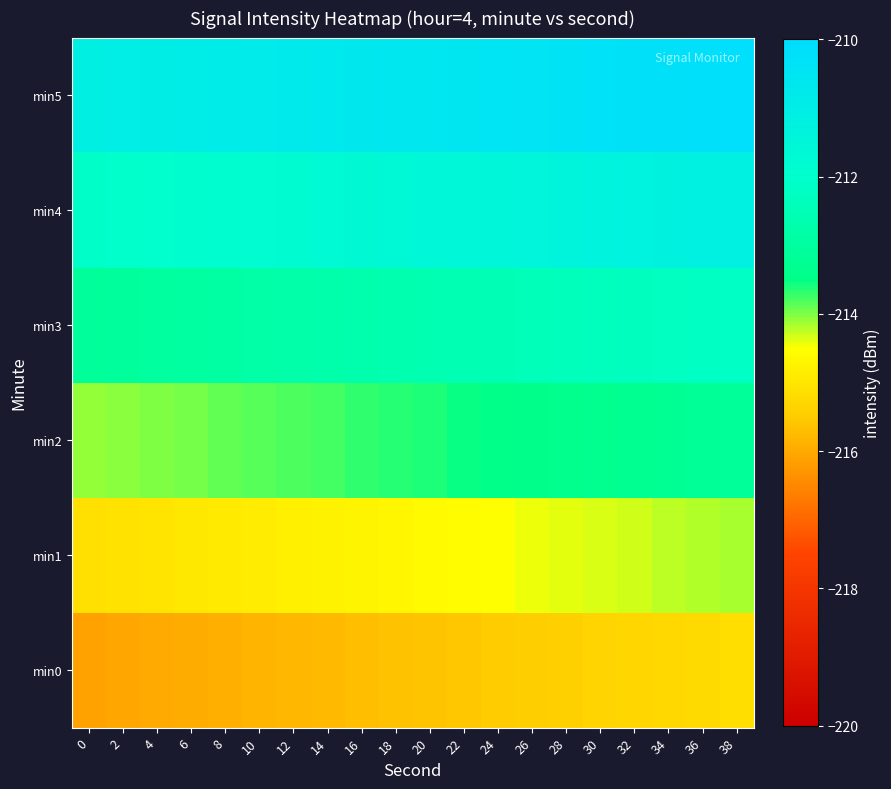

Reading right to left, what are all the values shown in this chart?

min0: 38=-215.2	36=-215.2	34=-215.3	32=-215.3	30=-215.4	28=-215.4	26=-215.5	24=-215.5	22=-215.6	20=-215.6	18=-215.7	16=-215.7	14=-215.8	12=-215.8	10=-215.9	8=-215.9	6=-216.0	4=-216.0	2=-216.1	0=-216.1
min1: 38=-214.2	36=-214.2	34=-214.3	32=-214.3	30=-214.4	28=-214.4	26=-214.5	24=-214.5	22=-214.6	20=-214.6	18=-214.7	16=-214.7	14=-214.8	12=-214.8	10=-214.9	8=-214.9	6=-215.0	4=-215.0	2=-215.1	0=-215.1
min2: 38=-213.2	36=-213.2	34=-213.3	32=-213.3	30=-213.4	28=-213.4	26=-213.5	24=-213.5	22=-213.6	20=-213.6	18=-213.7	16=-213.7	14=-213.8	12=-213.8	10=-213.9	8=-213.9	6=-214.0	4=-214.0	2=-214.1	0=-214.1
min3: 38=-212.2	36=-212.2	34=-212.3	32=-212.3	30=-212.4	28=-212.4	26=-212.5	24=-212.5	22=-212.6	20=-212.6	18=-212.7	16=-212.7	14=-212.8	12=-212.8	10=-212.9	8=-212.9	6=-213.0	4=-213.0	2=-213.1	0=-213.1
min4: 38=-211.2	36=-211.2	34=-211.3	32=-211.3	30=-211.4	28=-211.4	26=-211.5	24=-211.5	22=-211.6	20=-211.6	18=-211.7	16=-211.7	14=-211.8	12=-211.8	10=-211.9	8=-211.9	6=-212.0	4=-212.0	2=-212.1	0=-212.1
min5: 38=-210.2	36=-210.2	34=-210.3	32=-210.3	30=-210.4	28=-210.4	26=-210.5	24=-210.5	22=-210.6	20=-210.6	18=-210.7	16=-210.7	14=-210.8	12=-210.8	10=-210.9	8=-210.9	6=-211.0	4=-211.0	2=-211.1	0=-211.1